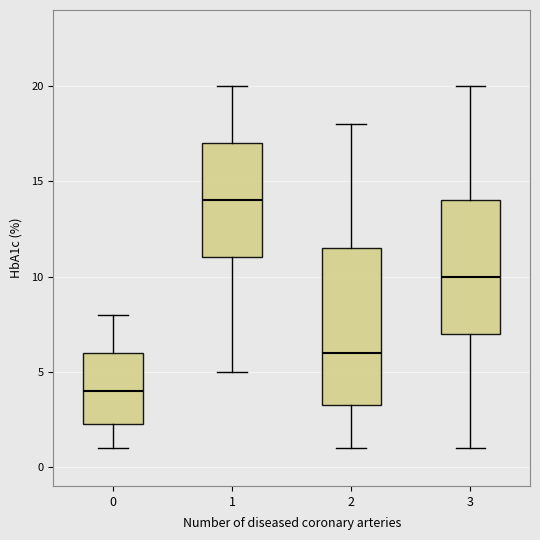

Where is the lower edge of the box at x = 1 on the y-axis? The values are not printed on the chart, so give them approximately, as read against the axis.

11.0